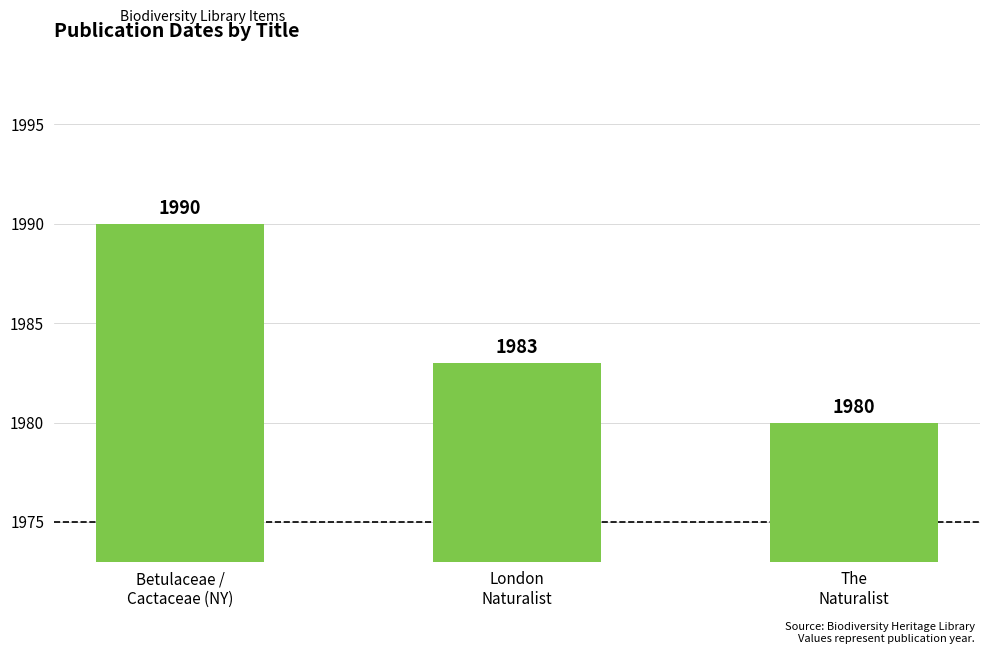

How many bars are there in total?

3